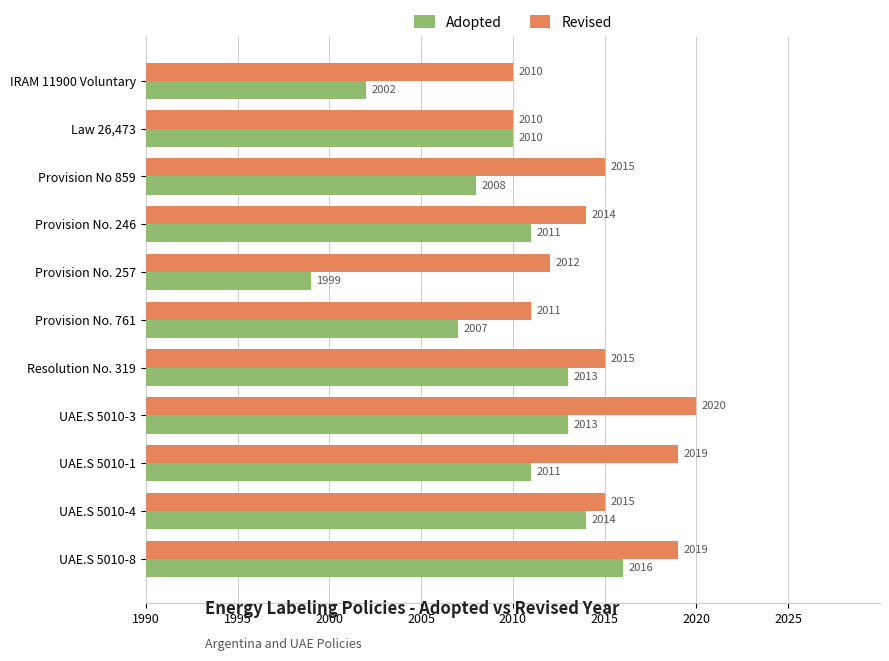

What value does the Revised series have at UAE.S 5010-4?

2015